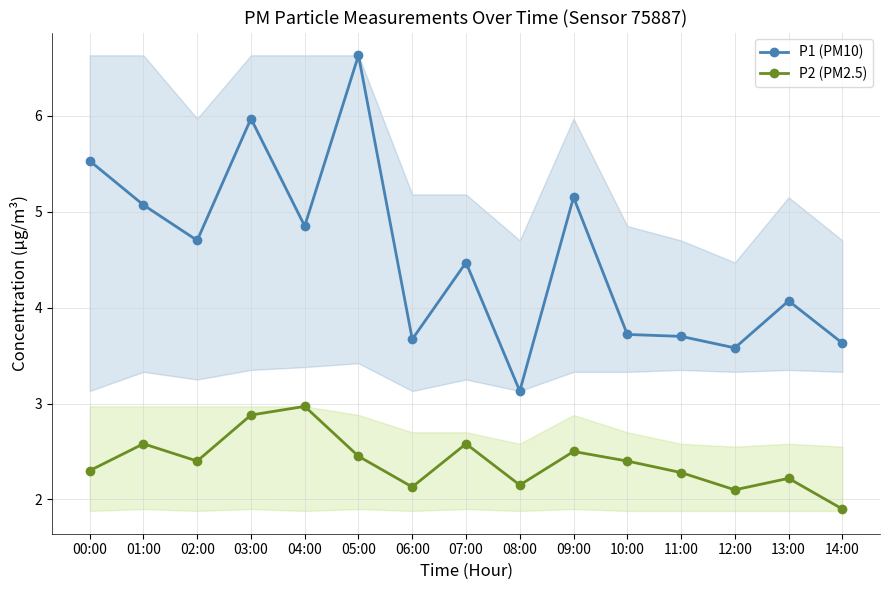

At which category does the chart reach its peak across all series?

05:00